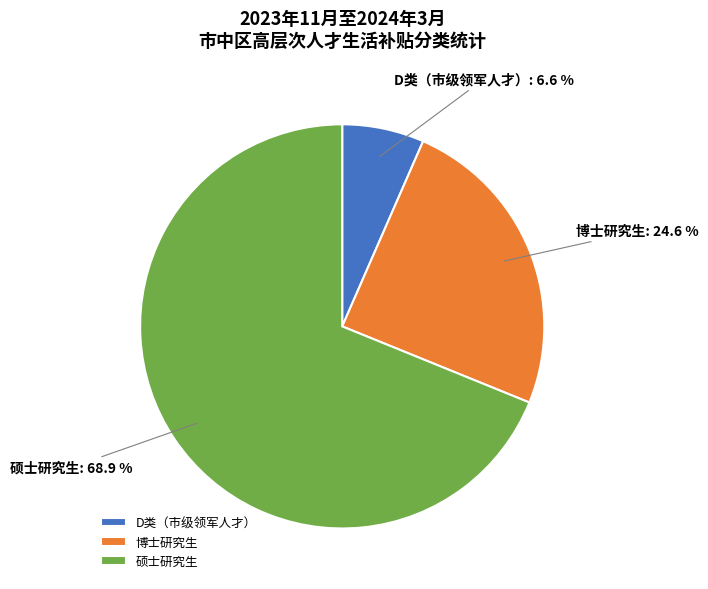

True or false: D类（市级领军人才） accounts for 37% of the total.

False